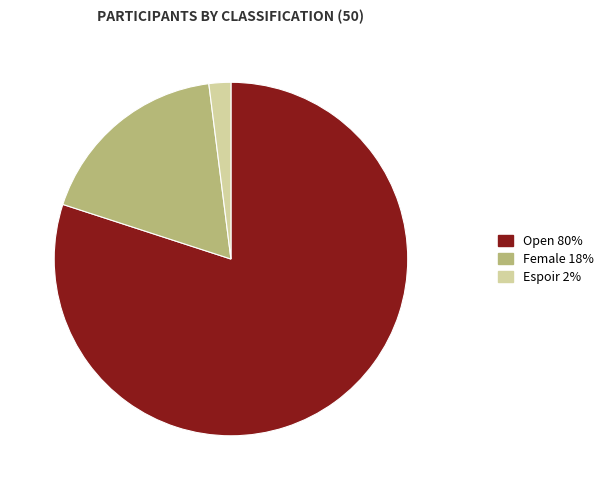

What is the smallest slice in the pie chart?

Espoir